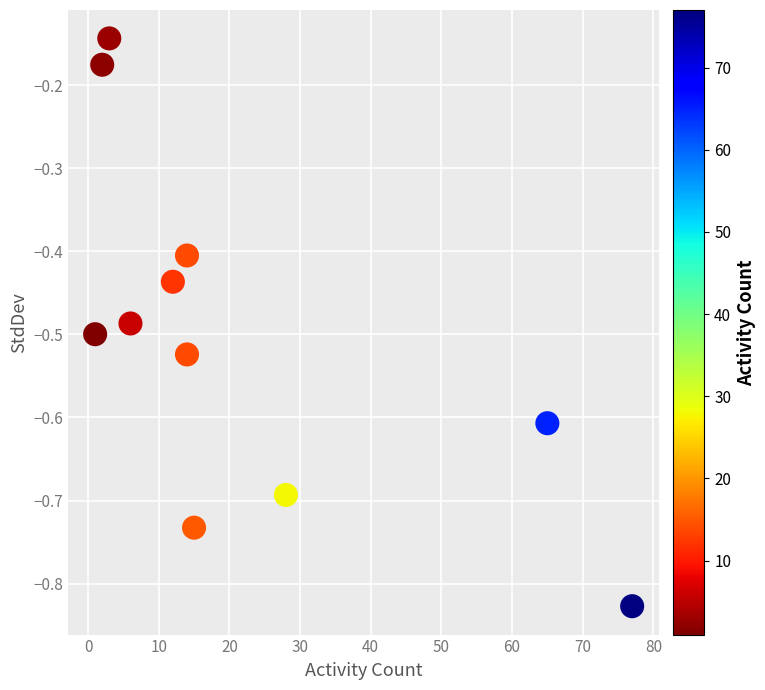

What is the range of X values (max minus min)?

76.0